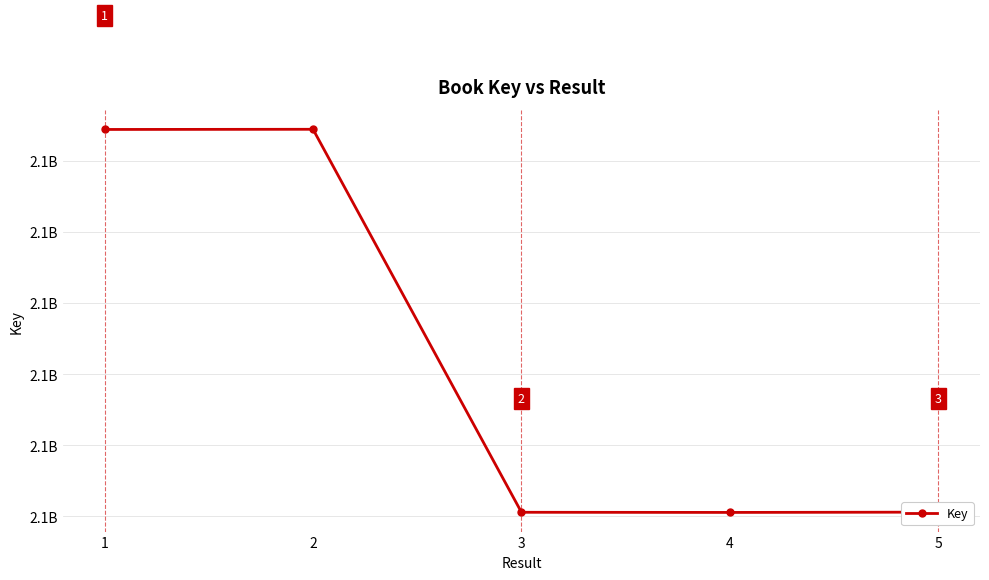

Reading right to left, extract all data points from this chart.

5=2137680306	4=2137680286	3=2137680296	2=2137707205	1=2137707193